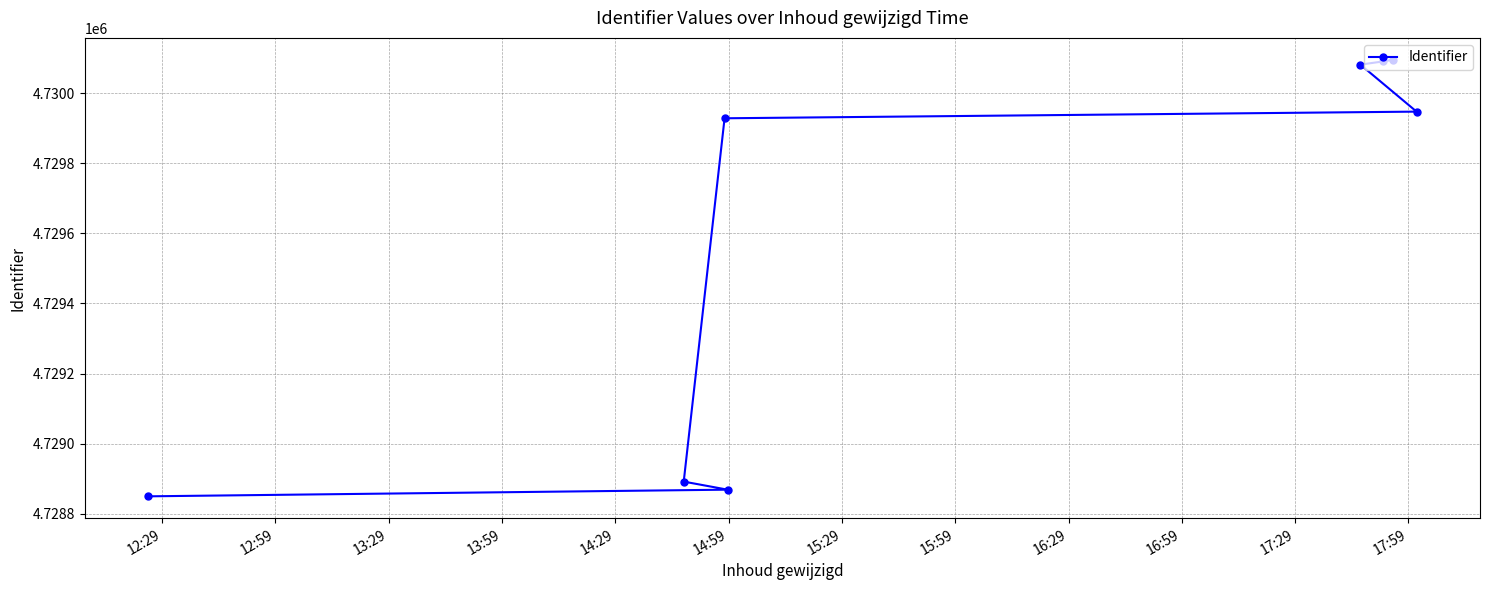

What is the value of the 3rd point from the left?

4729928